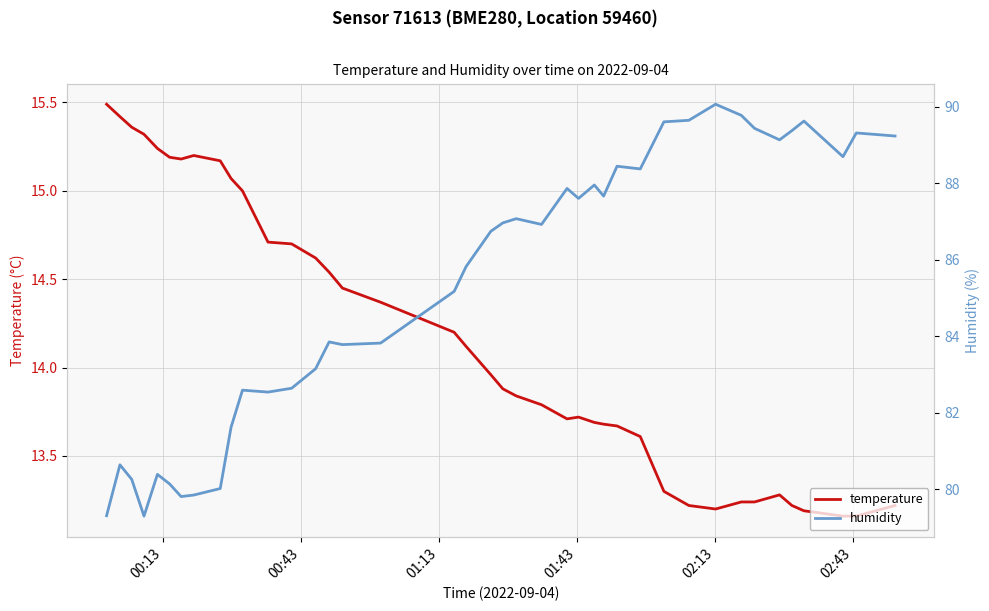

Rank the series by their maximum value, from lowest to highest.

temperature, humidity